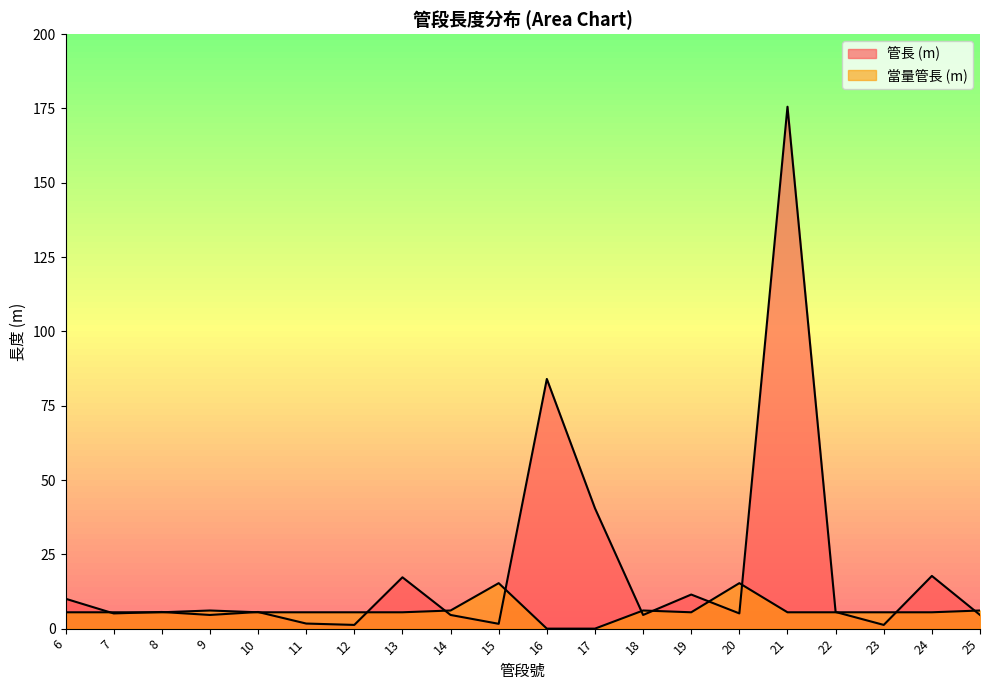

Is the value of 當量管長 (m) at 10 greater than the value of 管長 (m) at 21?

No